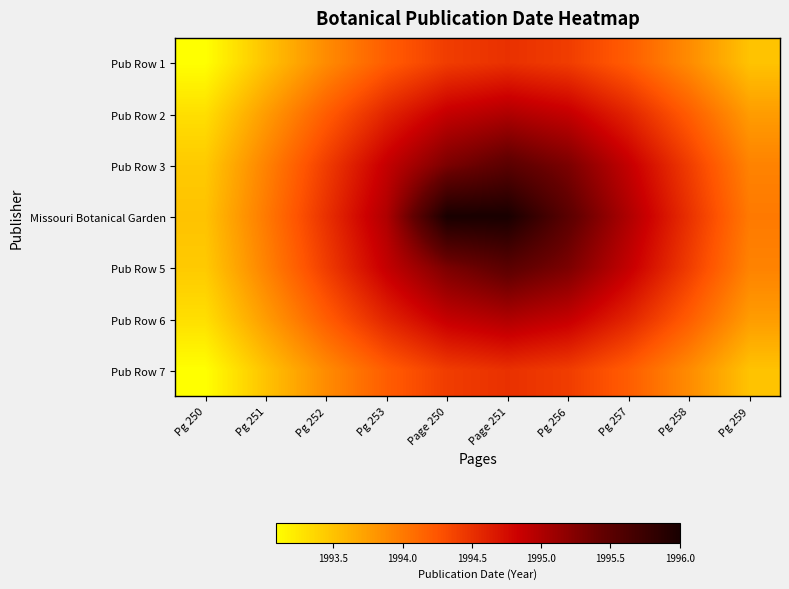

Which series has the largest range (max minus min)?

Missouri Botanical Garden